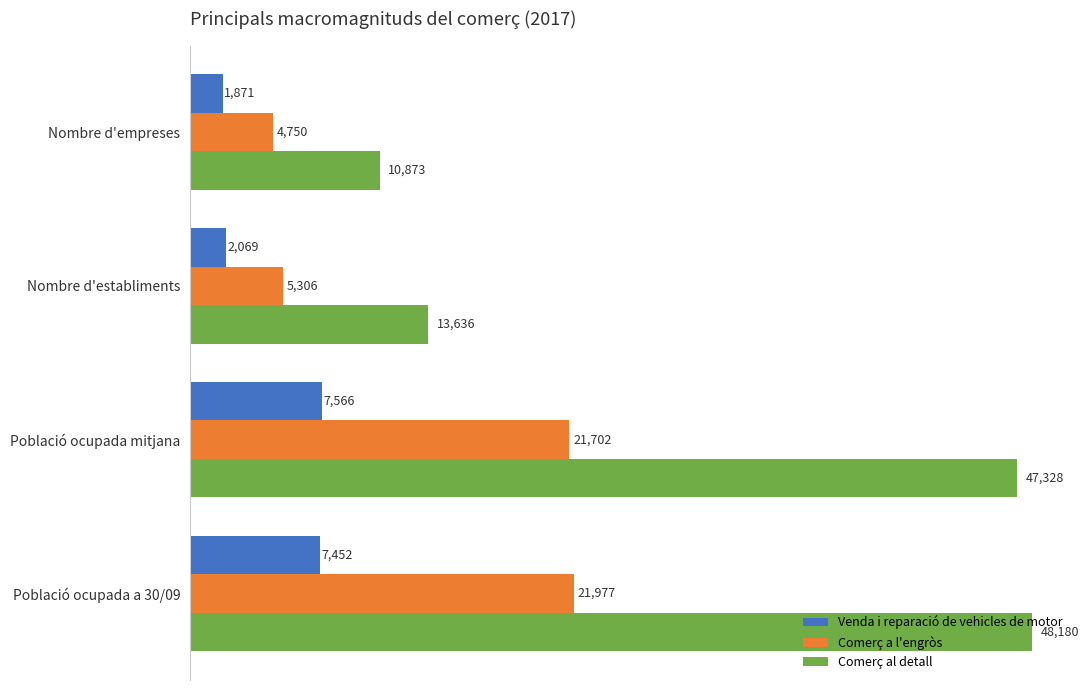

Where is Comerç a l'engròs nearest to the value 13363?

Nombre d'establiments